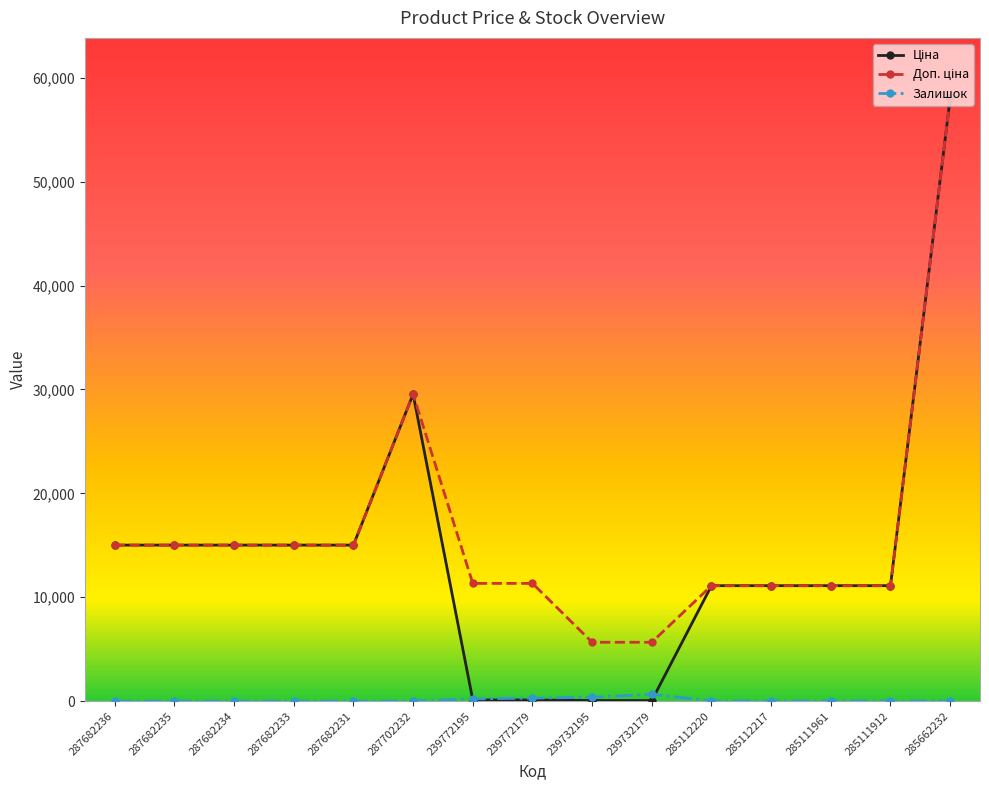

What is the spread (max minus min) of values at 287682233?

15019.2